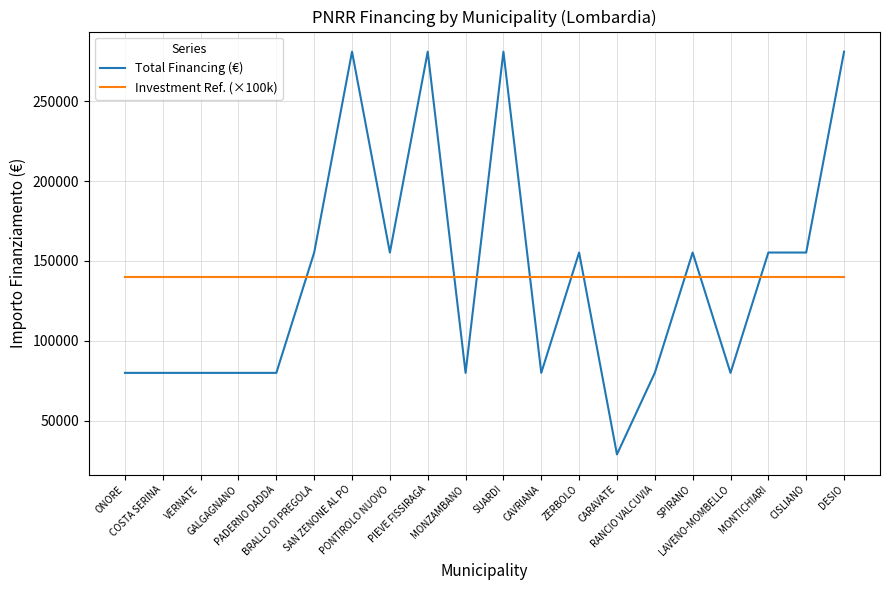

Which series has the widest spread of values?

Total Financing (€)